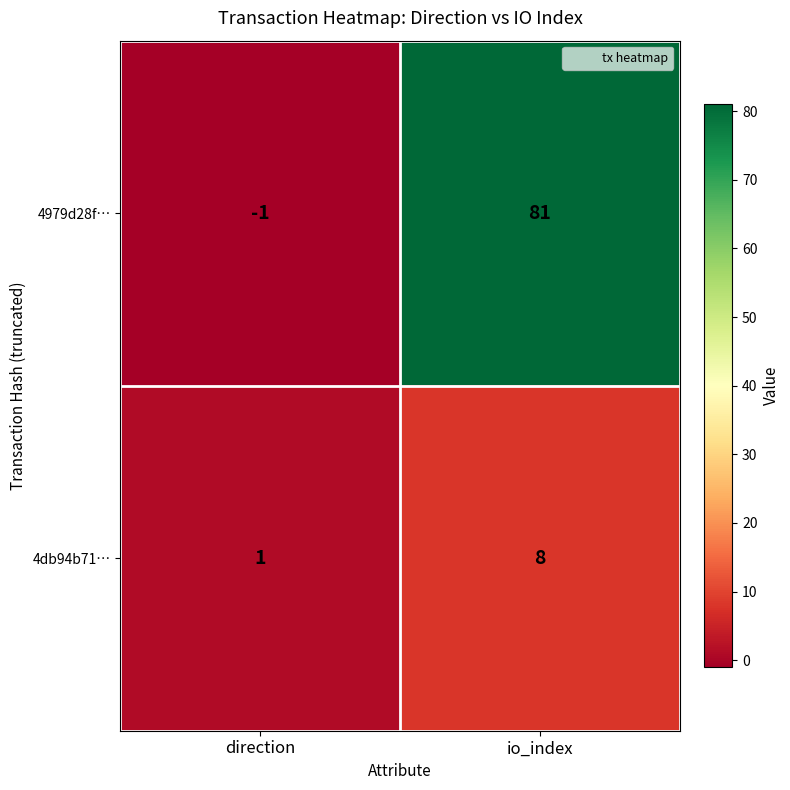

What is the difference between the highest and lowest values at io_index?

73